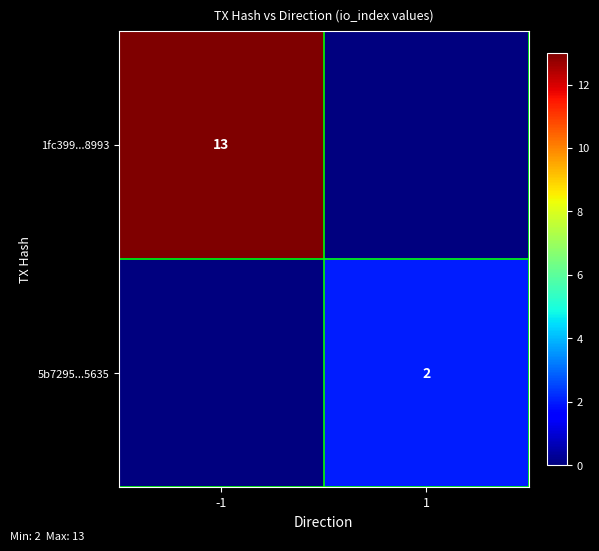

The 5b7295...5635 series shows 1 at 1. True or false?

False